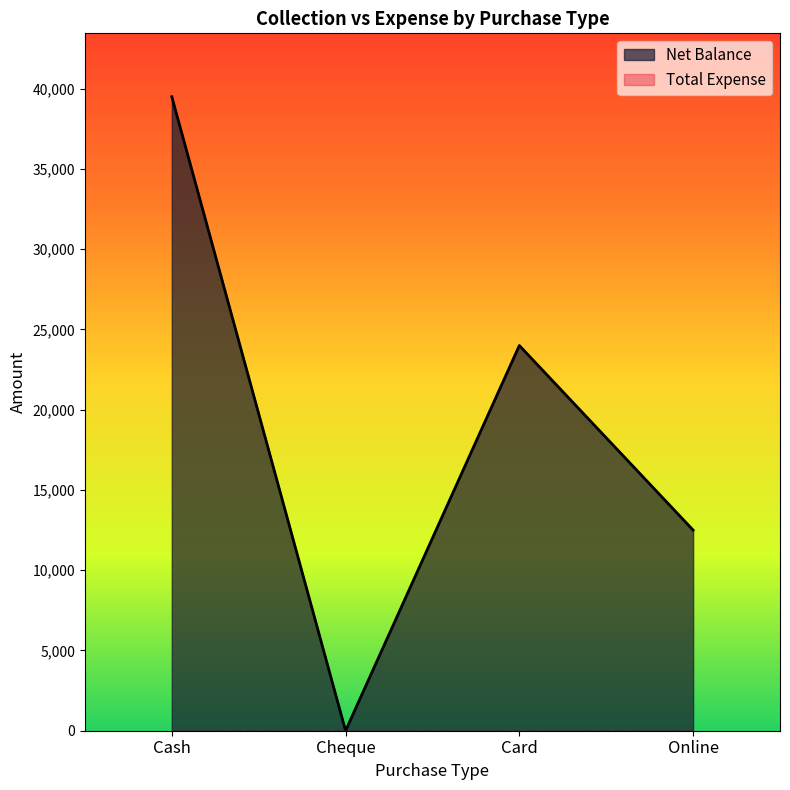

Where is the data nearest to the value 19750?

Card